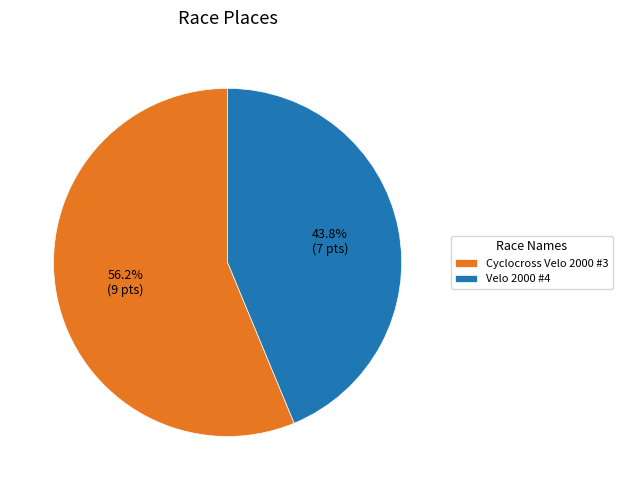

Rank the categories by value from highest to lowest.

Cyclocross Velo 2000 #3, Velo 2000 #4